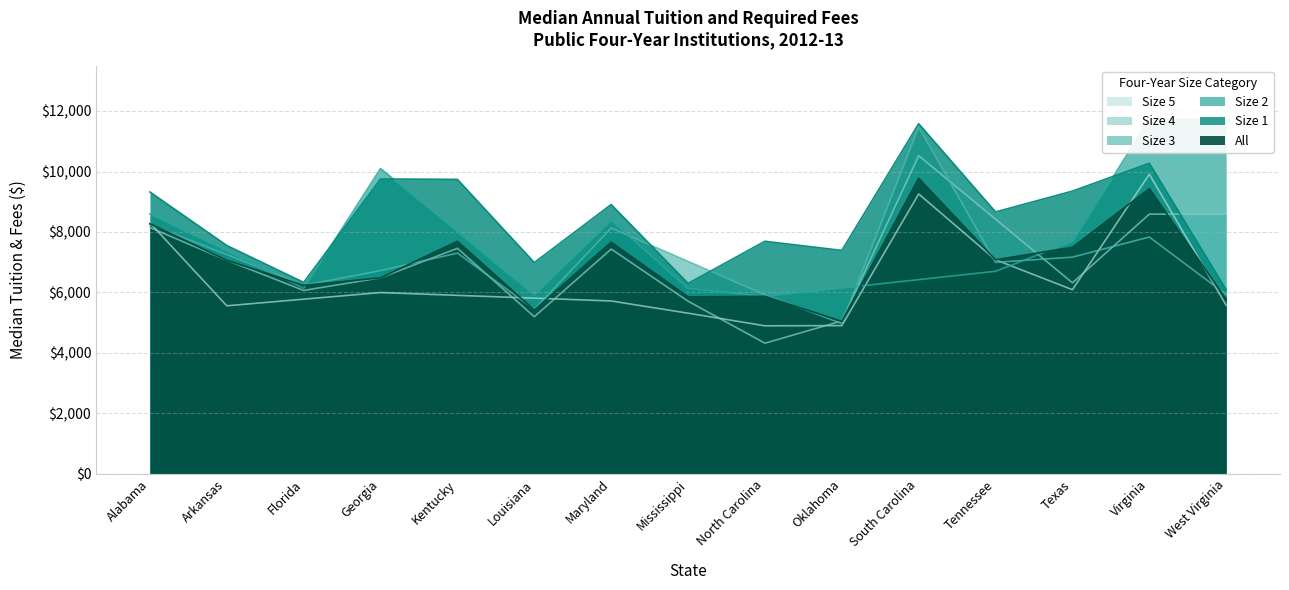

What is the average value of the Size 4 series?

5893